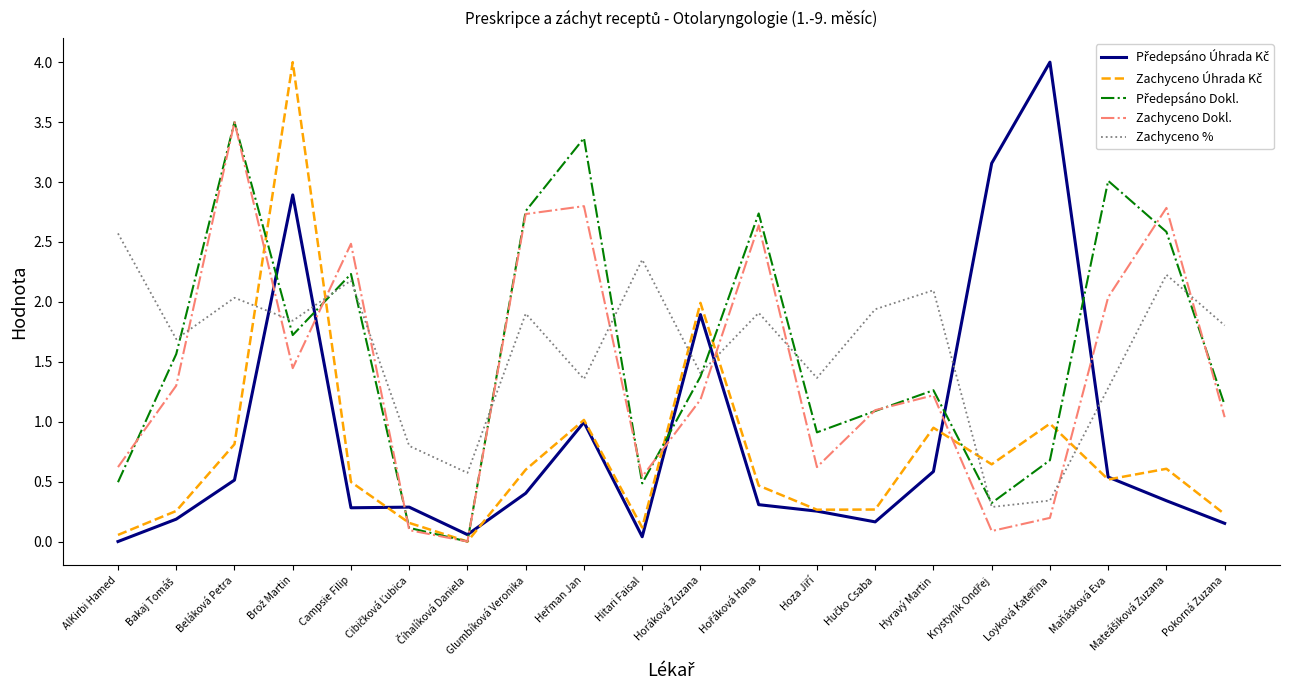

What is the total value across all series at Horáková Zuzana?

7.8